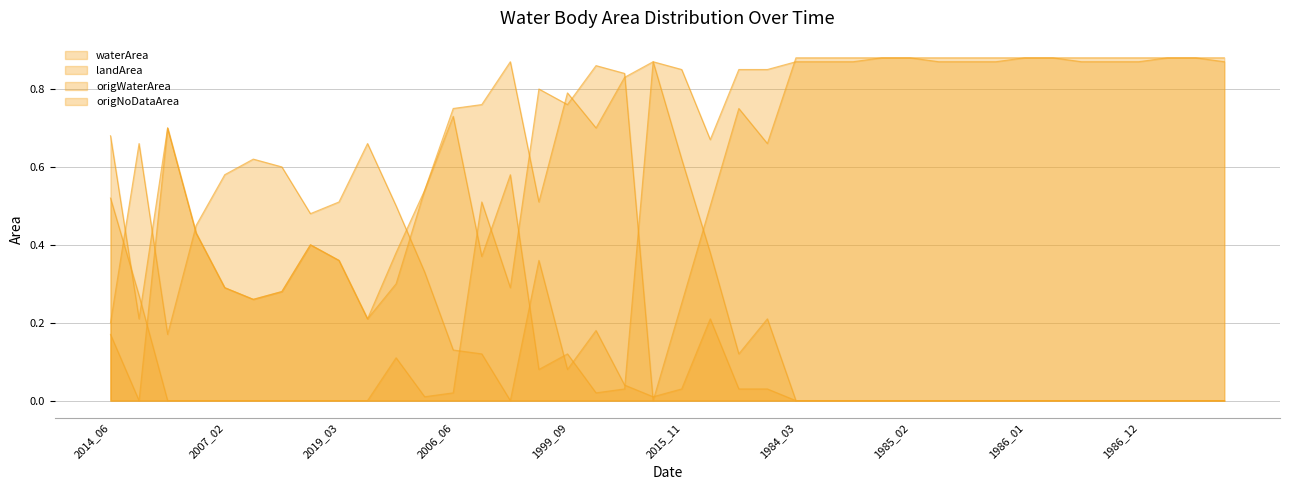

At which category is the sum across all series the highest?

1993_07